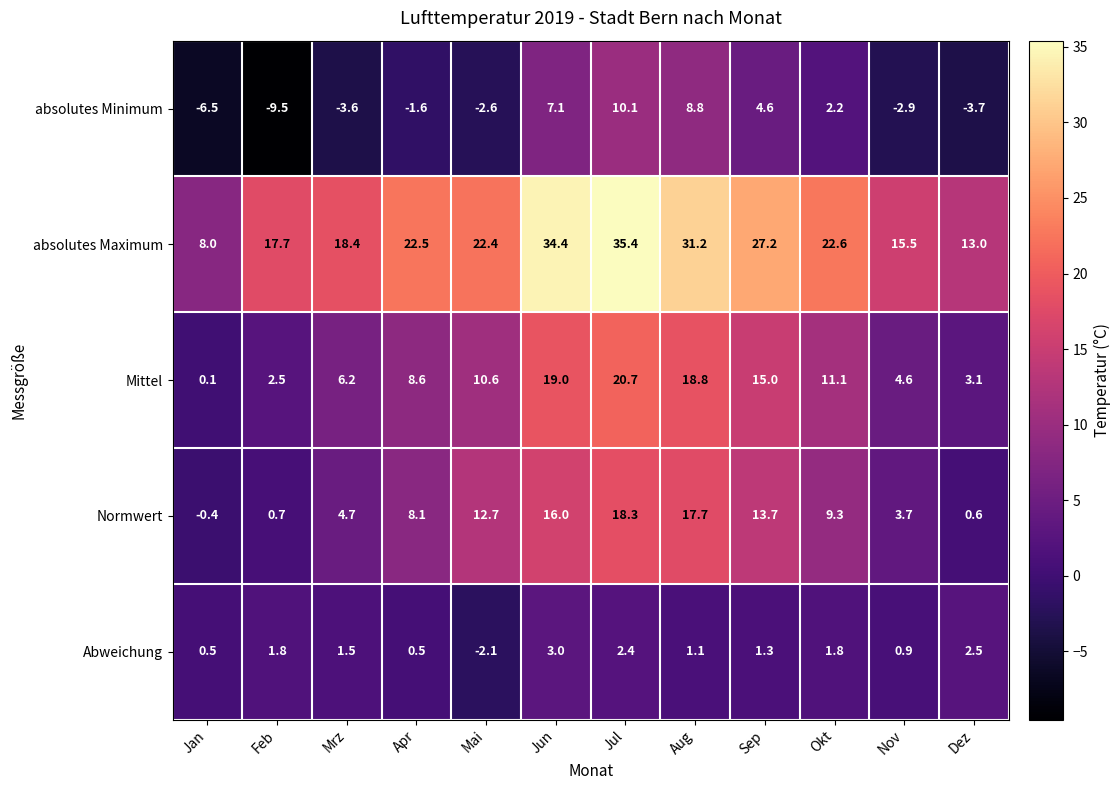

At how many categories does at least one series exceed 20?

7